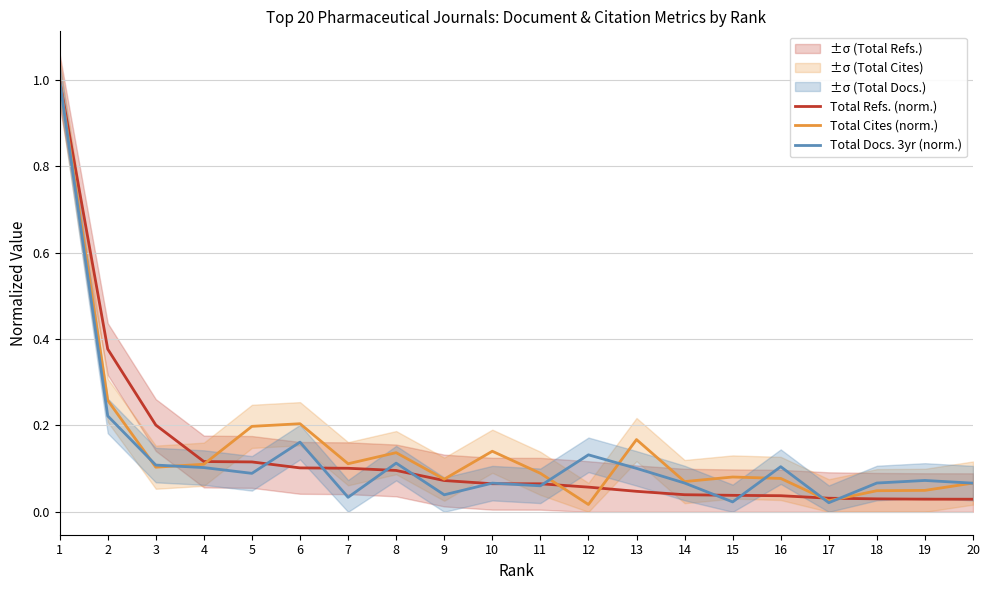

Reading right to left, transcribe all the data shown in this chart.

Total Refs. (norm.): 20=0.0	19=0.0	18=0.0	17=0.0	16=0.0	15=0.0	14=0.0	13=0.0	12=0.1	11=0.1	10=0.1	9=0.1	8=0.1	7=0.1	6=0.1	5=0.1	4=0.1	3=0.2	2=0.4	1=1.0
Total Cites (norm.): 20=0.1	19=0.0	18=0.0	17=0.0	16=0.1	15=0.1	14=0.1	13=0.2	12=0.0	11=0.1	10=0.1	9=0.1	8=0.1	7=0.1	6=0.2	5=0.2	4=0.1	3=0.1	2=0.3	1=1.0
Total Docs. 3yr (norm.): 20=0.1	19=0.1	18=0.1	17=0.0	16=0.1	15=0.0	14=0.1	13=0.1	12=0.1	11=0.1	10=0.1	9=0.0	8=0.1	7=0.0	6=0.2	5=0.1	4=0.1	3=0.1	2=0.2	1=1.0